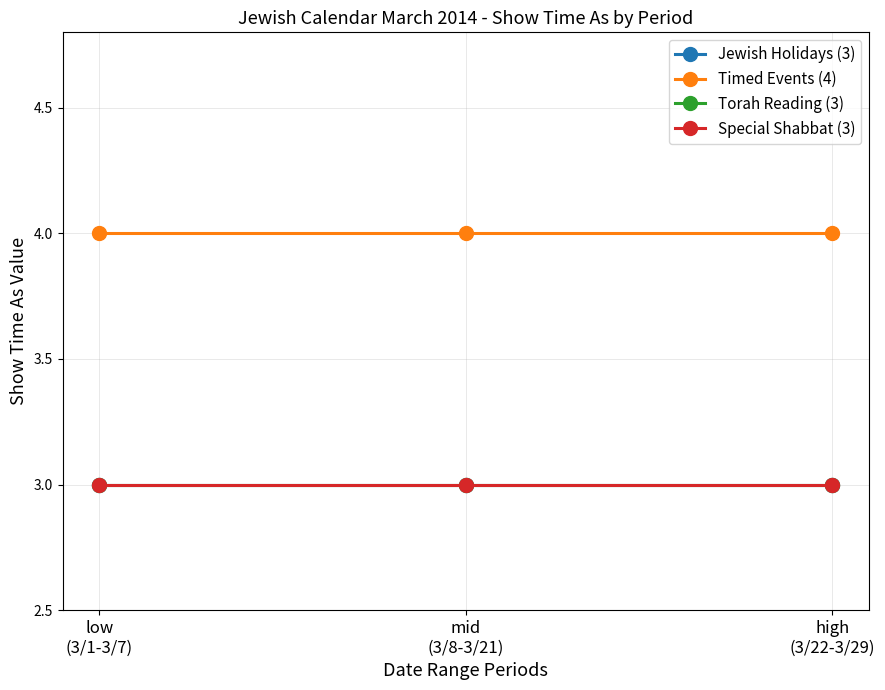

Is this an area chart (filled region under the line)?

No